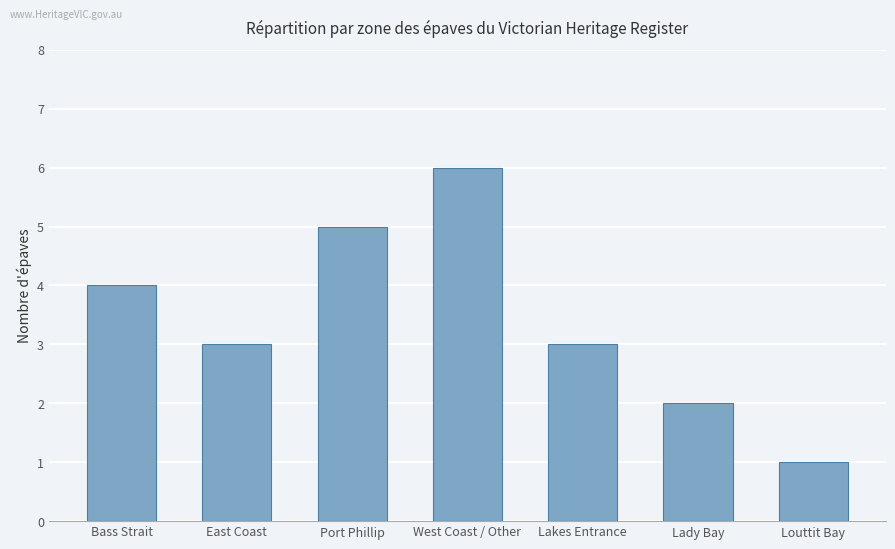

At which category does the chart reach its minimum across all series?

Louttit Bay